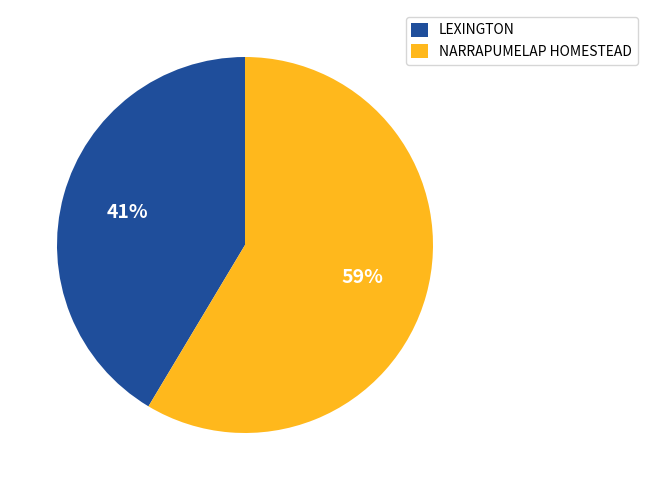

To the nearest percent, what portion does LEXINGTON represent?

41%